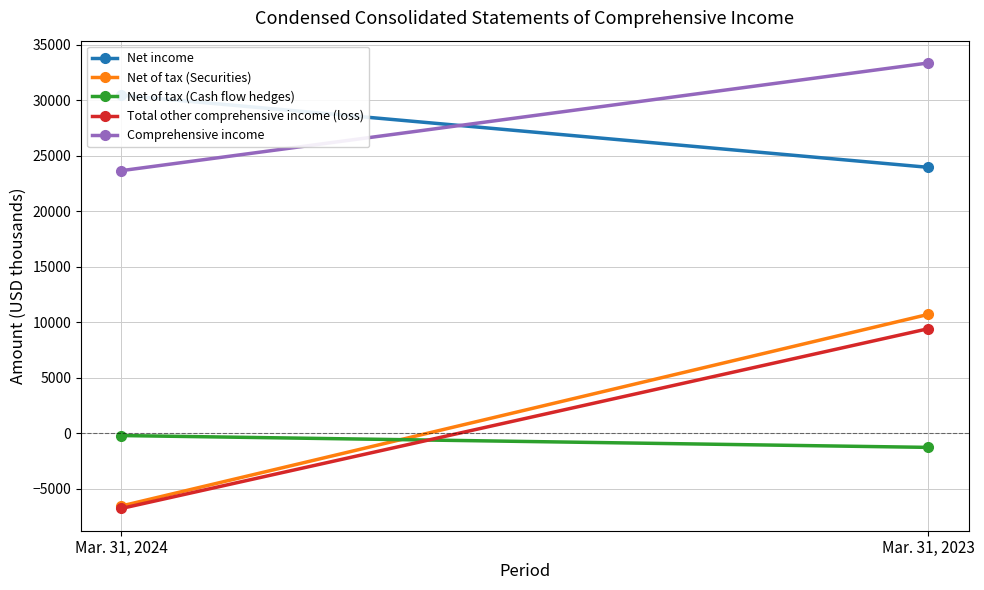

What is the value of the Net of tax (Cash flow hedges) point at the 2nd from the left?

-1291